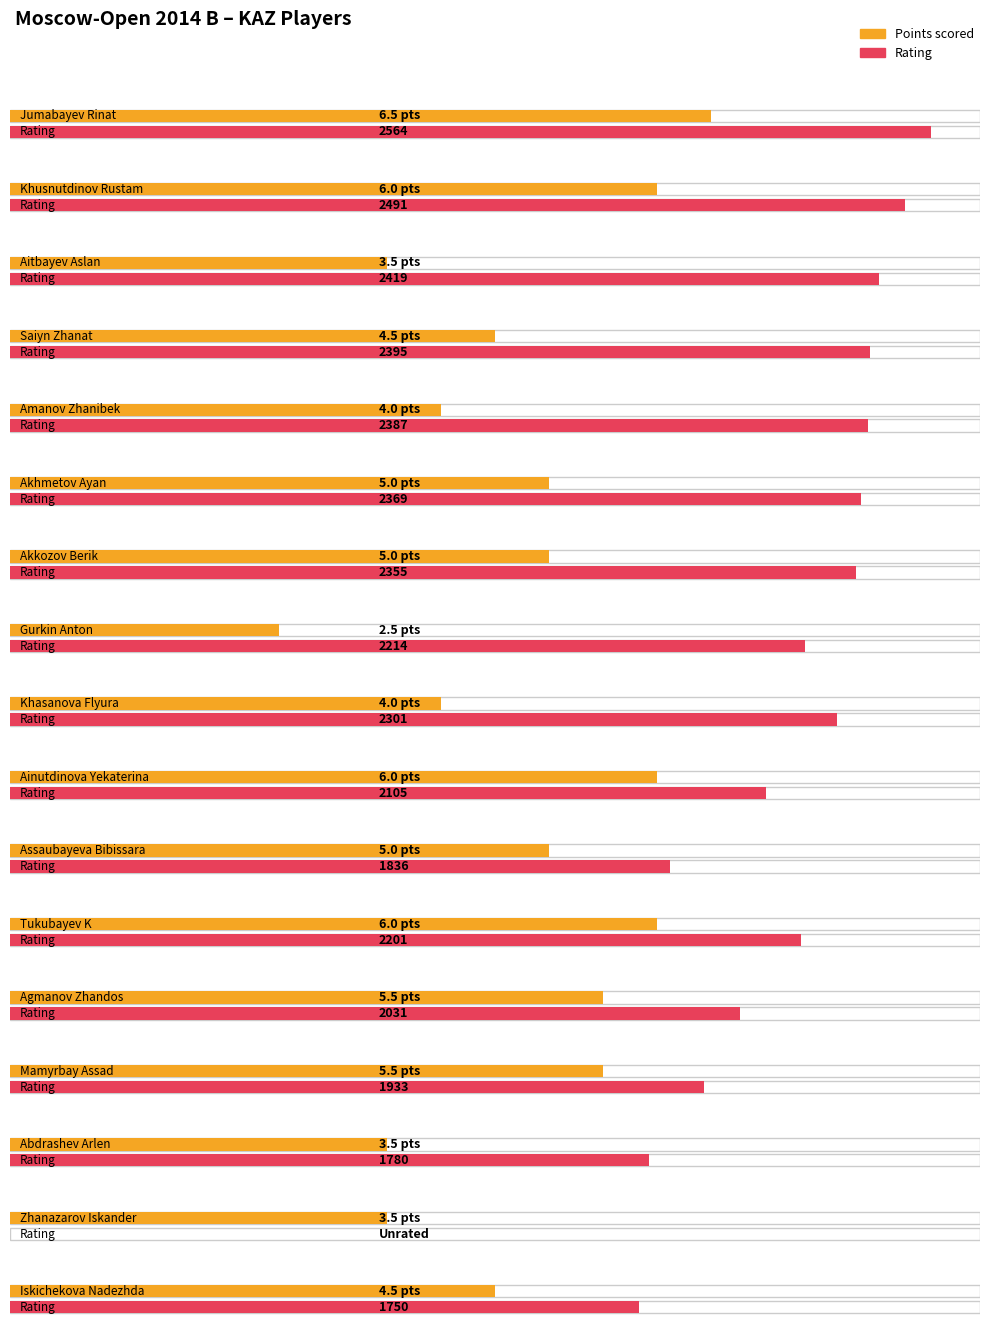

What is the difference between the maximum and minimum values?

4.0